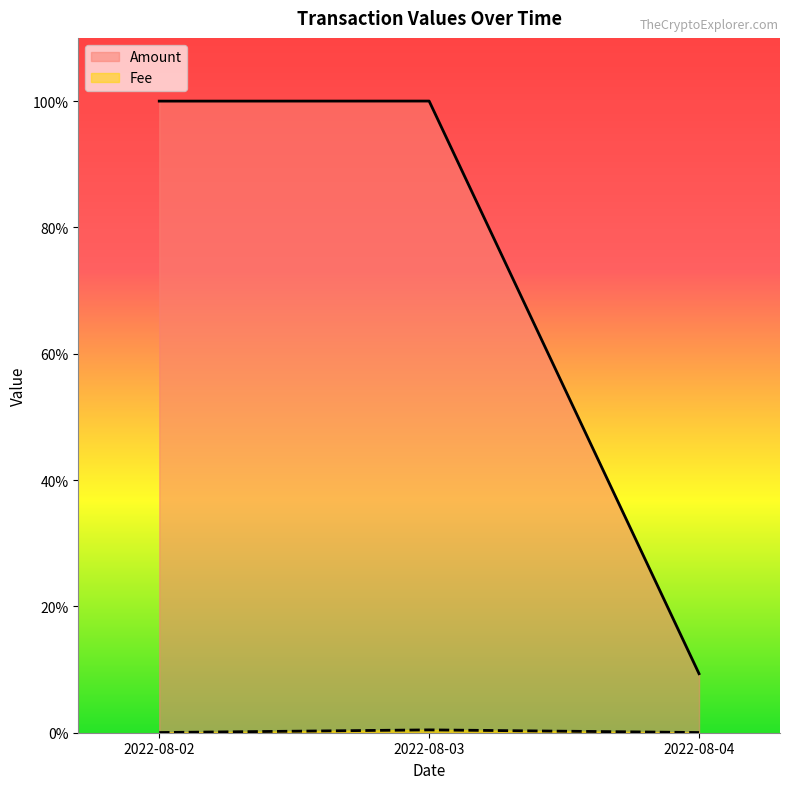

Which series has the largest range (max minus min)?

Amount